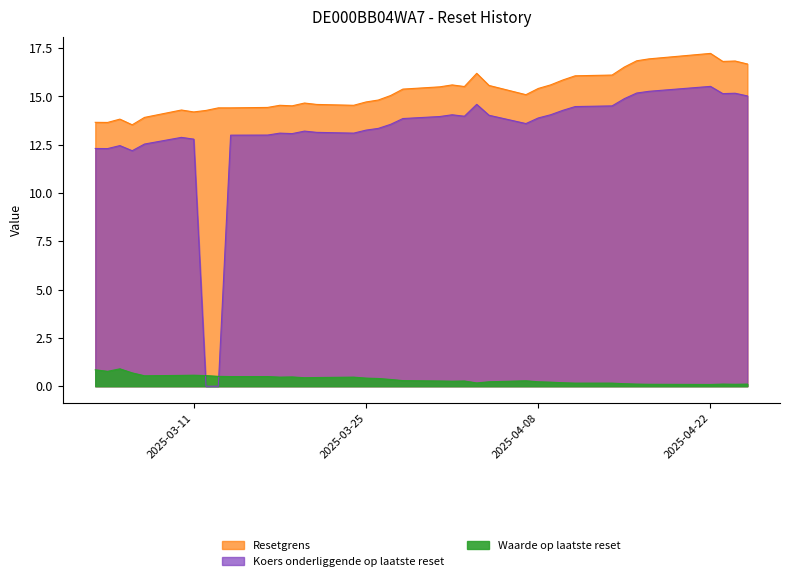

Reading left to right, list all the values displayed in this chart.

Resetgrens: 2025-04-25=16.7	2025-04-24=16.8	2025-04-23=16.8	2025-04-22=17.2	2025-04-17=16.9	2025-04-16=16.8	2025-04-15=16.5	2025-04-14=16.1	2025-04-11=16.1	2025-04-10=15.9	2025-04-09=15.6	2025-04-08=15.4	2025-04-07=15.1	2025-04-04=15.6	2025-04-03=16.2	2025-04-02=15.5	2025-04-01=15.6	2025-03-31=15.5	2025-03-28=15.4	2025-03-27=15.0	2025-03-26=14.8	2025-03-25=14.7	2025-03-24=14.5	2025-03-21=14.6	2025-03-20=14.7	2025-03-19=14.5	2025-03-18=14.5	2025-03-17=14.4	2025-03-14=14.4	2025-03-13=14.4	2025-03-12=14.3	2025-03-11=14.2	2025-03-10=14.3	2025-03-07=13.9	2025-03-06=13.5	2025-03-05=13.8	2025-03-04=13.7	2025-03-03=13.7
Koers onderliggende op laatste reset: 2025-04-25=15.0	2025-04-24=15.2	2025-04-23=15.1	2025-04-22=15.5	2025-04-17=15.3	2025-04-16=15.2	2025-04-15=14.9	2025-04-14=14.5	2025-04-11=14.5	2025-04-10=14.3	2025-04-09=14.1	2025-04-08=13.9	2025-04-07=13.6	2025-04-04=14.0	2025-04-03=14.6	2025-04-02=14.0	2025-04-01=14.1	2025-03-31=14.0	2025-03-28=13.9	2025-03-27=13.6	2025-03-26=13.3	2025-03-25=13.3	2025-03-24=13.1	2025-03-21=13.1	2025-03-20=13.2	2025-03-19=13.1	2025-03-18=13.1	2025-03-17=13.0	2025-03-14=13.0	2025-03-13=0.0	2025-03-12=0.0	2025-03-11=12.8	2025-03-10=12.9	2025-03-07=12.5	2025-03-06=12.2	2025-03-05=12.5	2025-03-04=12.3	2025-03-03=12.3
Waarde op laatste reset: 2025-04-25=0.1	2025-04-24=0.1	2025-04-23=0.1	2025-04-22=0.1	2025-04-17=0.1	2025-04-16=0.1	2025-04-15=0.1	2025-04-14=0.2	2025-04-11=0.2	2025-04-10=0.2	2025-04-09=0.2	2025-04-08=0.2	2025-04-07=0.3	2025-04-04=0.2	2025-04-03=0.2	2025-04-02=0.3	2025-04-01=0.3	2025-03-31=0.3	2025-03-28=0.3	2025-03-27=0.3	2025-03-26=0.4	2025-03-25=0.4	2025-03-24=0.5	2025-03-21=0.5	2025-03-20=0.4	2025-03-19=0.5	2025-03-18=0.5	2025-03-17=0.5	2025-03-14=0.5	2025-03-13=0.5	2025-03-12=0.6	2025-03-11=0.6	2025-03-10=0.6	2025-03-07=0.5	2025-03-06=0.7	2025-03-05=0.9	2025-03-04=0.8	2025-03-03=0.8